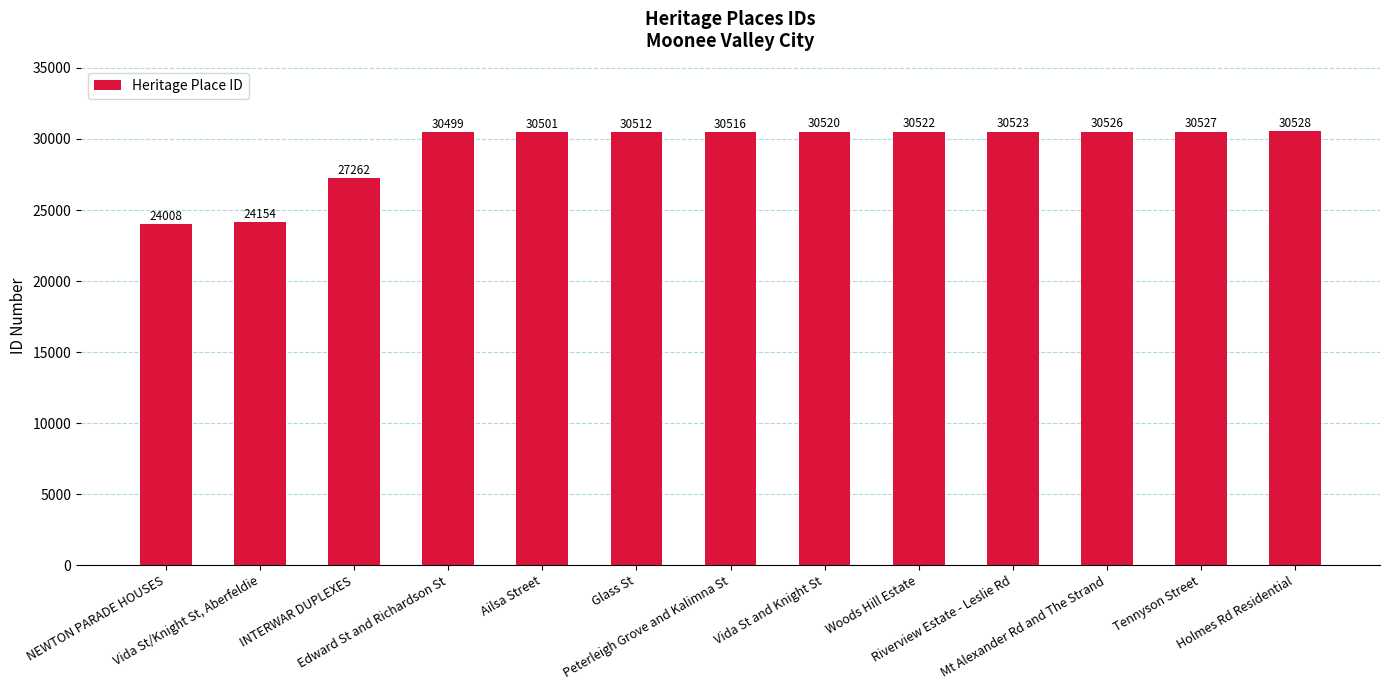

Reading right to left, transcribe all the data shown in this chart.

Holmes Rd Residential=30528	Tennyson Street=30527	Mt Alexander Rd and The Strand=30526	Riverview Estate - Leslie Rd=30523	Woods Hill Estate=30522	Vida St and Knight St=30520	Peterleigh Grove and Kalimna St=30516	Glass St=30512	Ailsa Street=30501	Edward St and Richardson St=30499	INTERWAR DUPLEXES=27262	Vida St/Knight St, Aberfeldie=24154	NEWTON PARADE HOUSES=24008